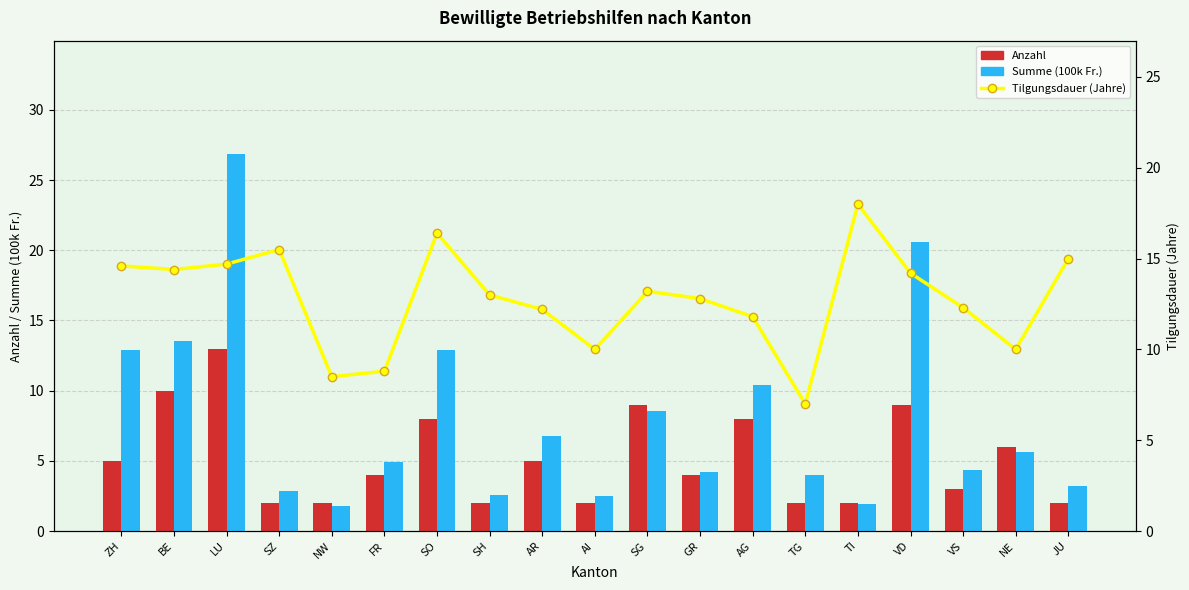

Which series has the largest range (max minus min)?

Summe (100k Fr.)